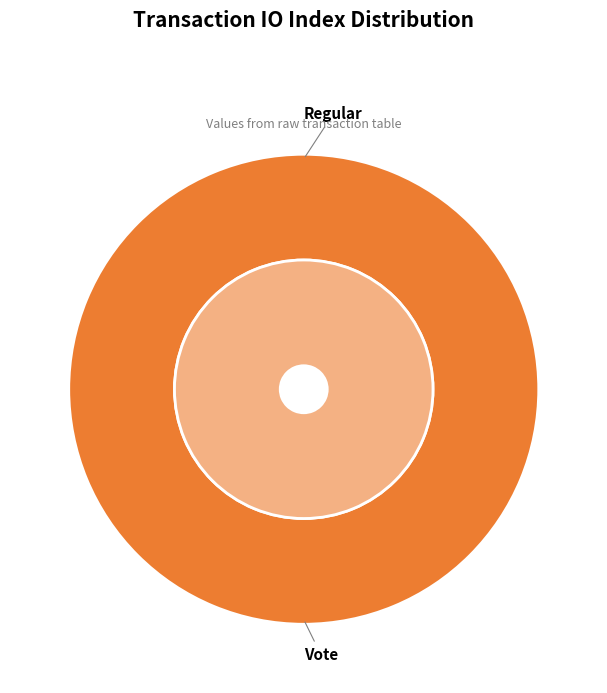

How many segments does this pie chart have?

2